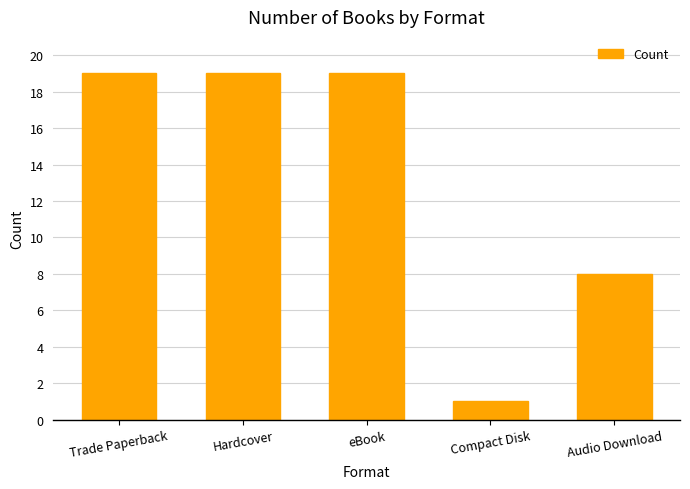

What position from the right is eBook?

3